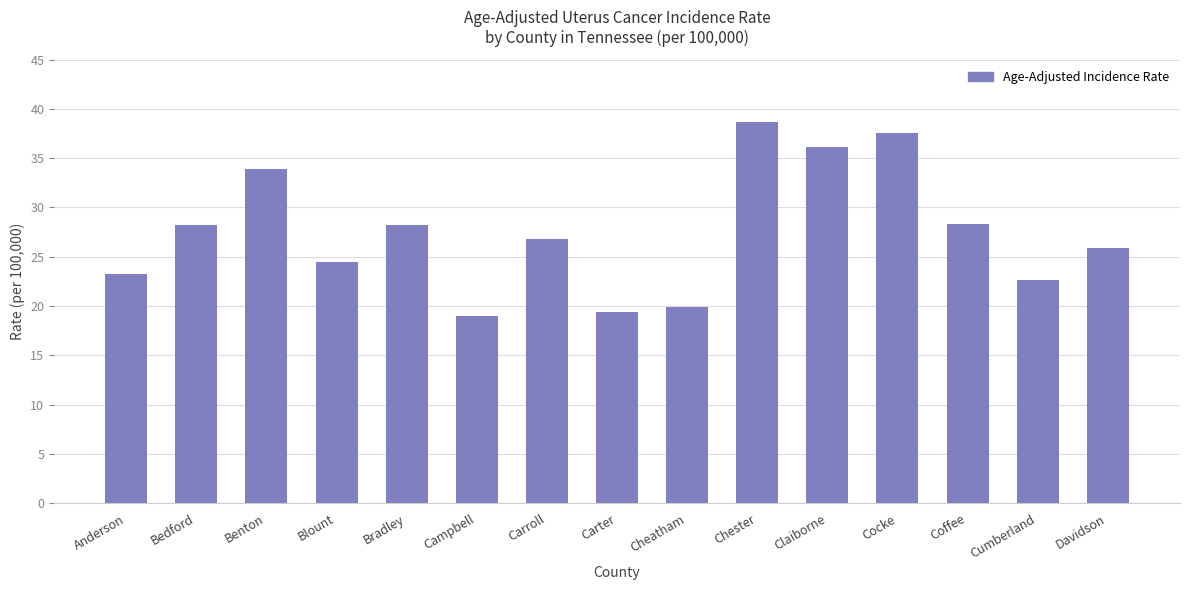

The chart shows a value of 33.9 at Benton. True or false?

True